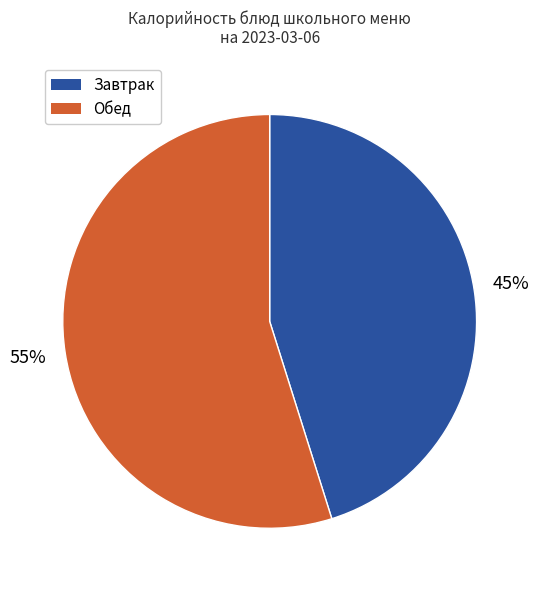

Is there any slice that represents more than half of the pie?

Yes